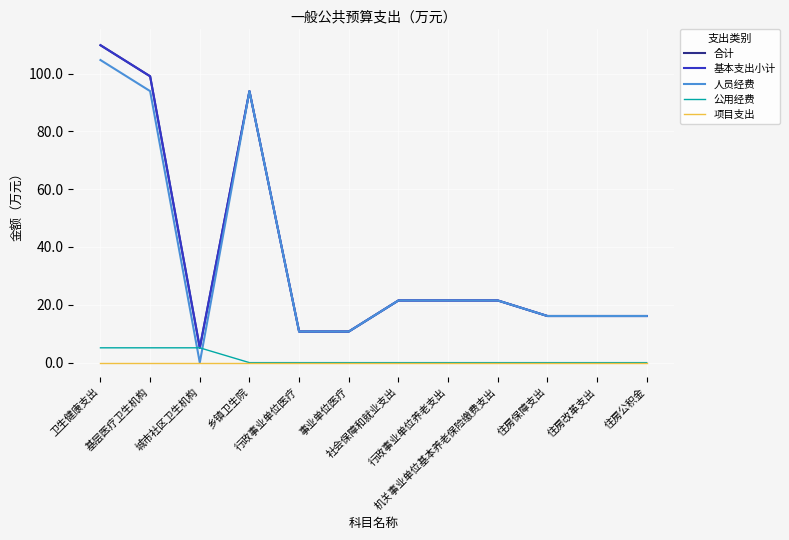

At how many categories does at least one series exceed 91?

3